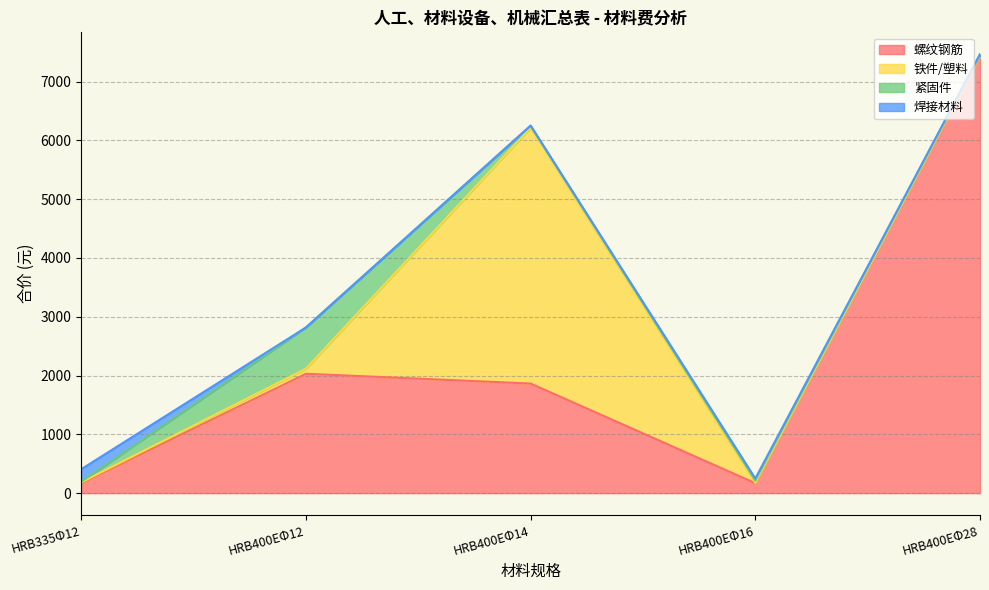

Reading left to right, transcribe all the data shown in this chart.

螺纹钢筋: HRB335Φ12=167.6	HRB400EΦ12=2030.5	HRB400EΦ14=1863.5	HRB400EΦ16=169.2	HRB400EΦ28=7432.3
铁件/塑料: HRB335Φ12=15.8	HRB400EΦ12=85.6	HRB400EΦ14=4351.9	HRB400EΦ16=4.4	HRB400EΦ28=7.9
紧固件: HRB335Φ12=11.0	HRB400EΦ12=701.1	HRB400EΦ14=31.3	HRB400EΦ16=40.5	HRB400EΦ28=21.5
焊接材料: HRB335Φ12=212.5	HRB400EΦ12=0.2	HRB400EΦ14=5.1	HRB400EΦ16=34.3	HRB400EΦ28=2.3